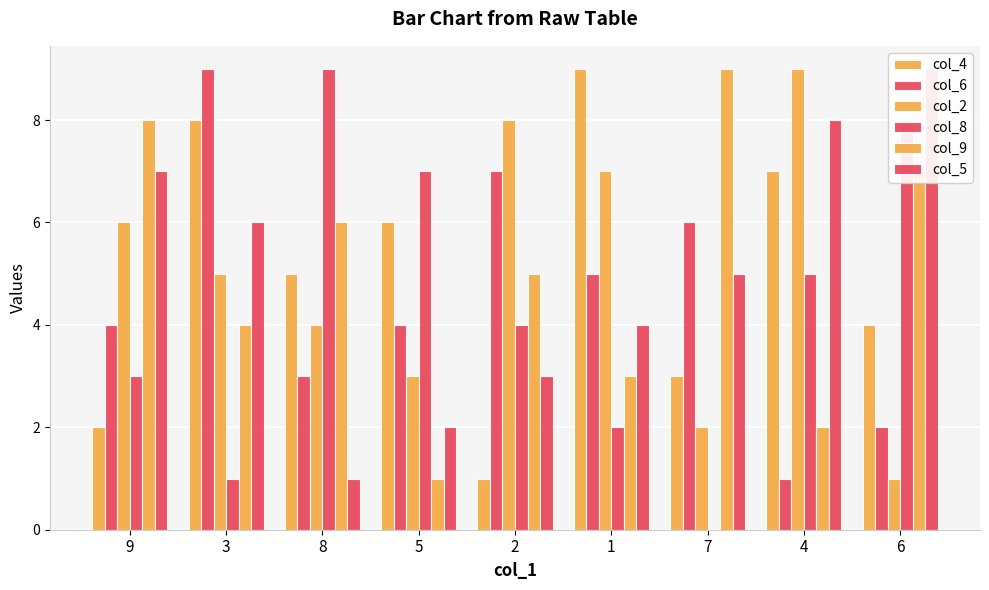

What is the total value across all series at 2?

28